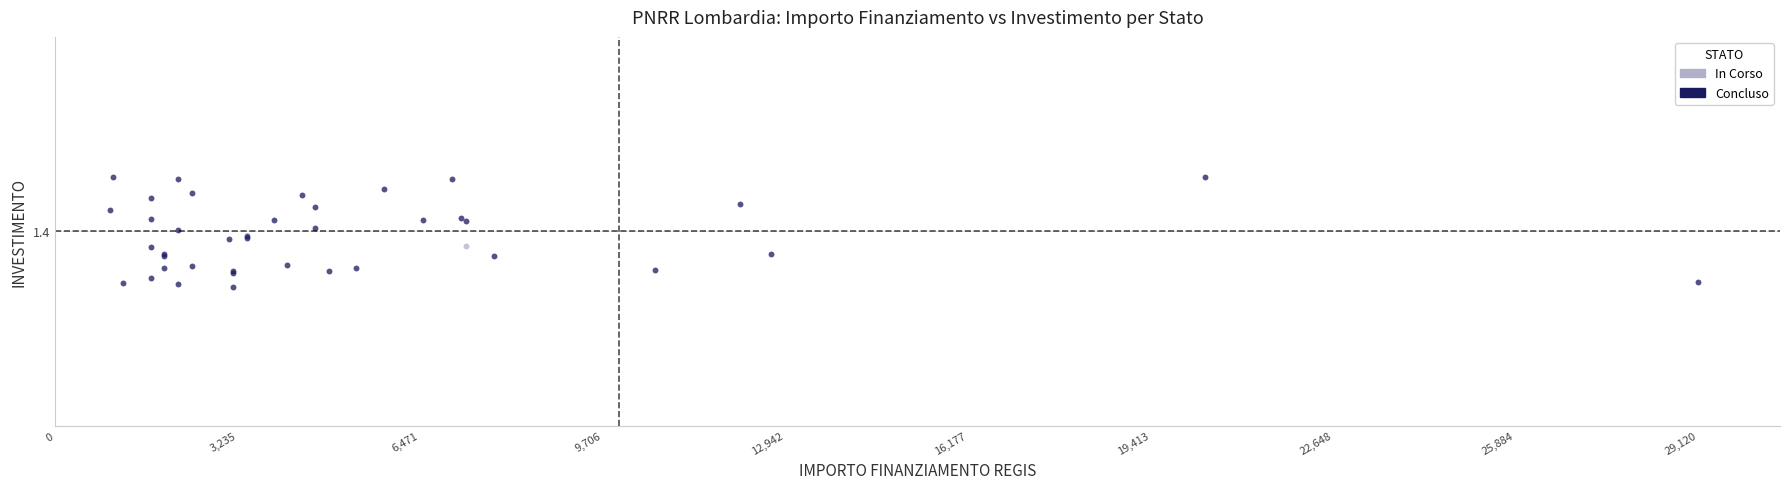

What are all the series names shown in the legend?

In Corso, Concluso